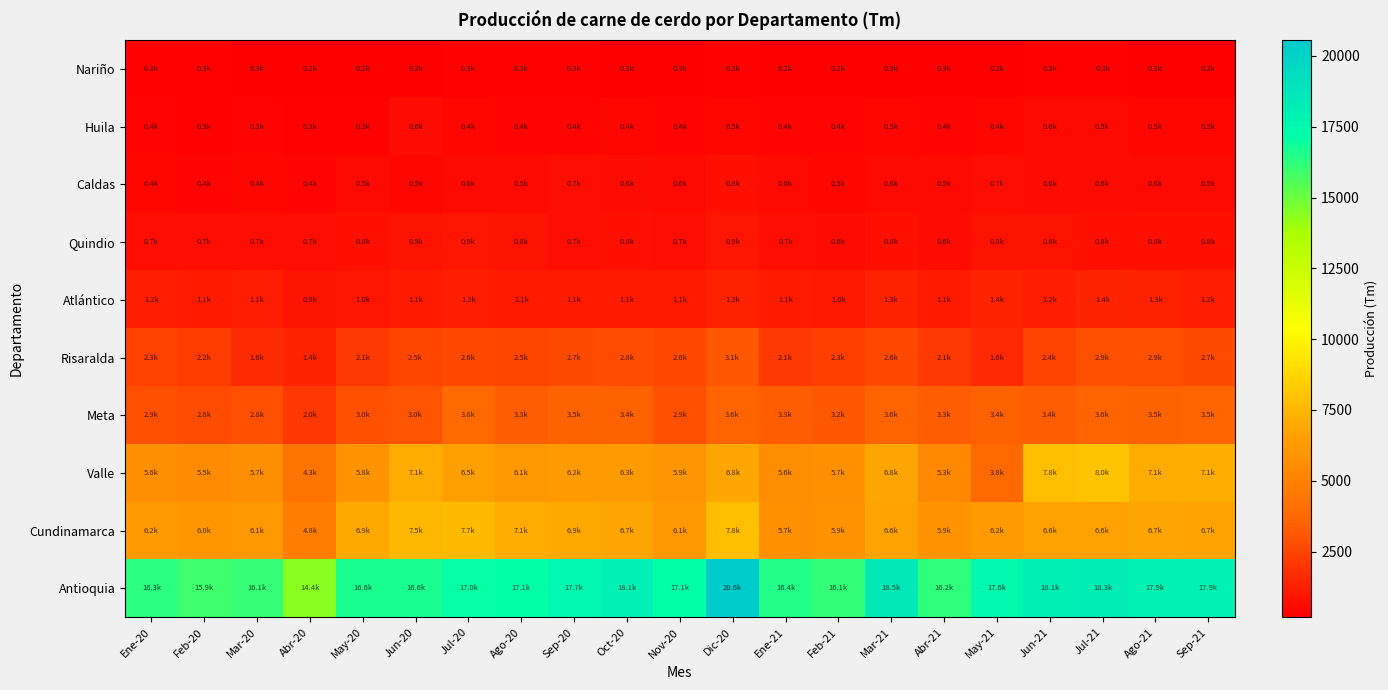

At which category does the chart reach its minimum across all series?

Abr-20